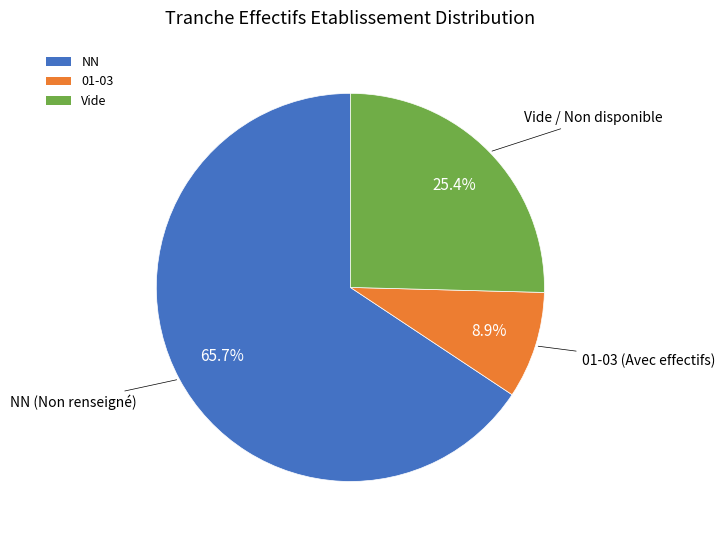

What portion of the pie excludes 01-03?

91.1%